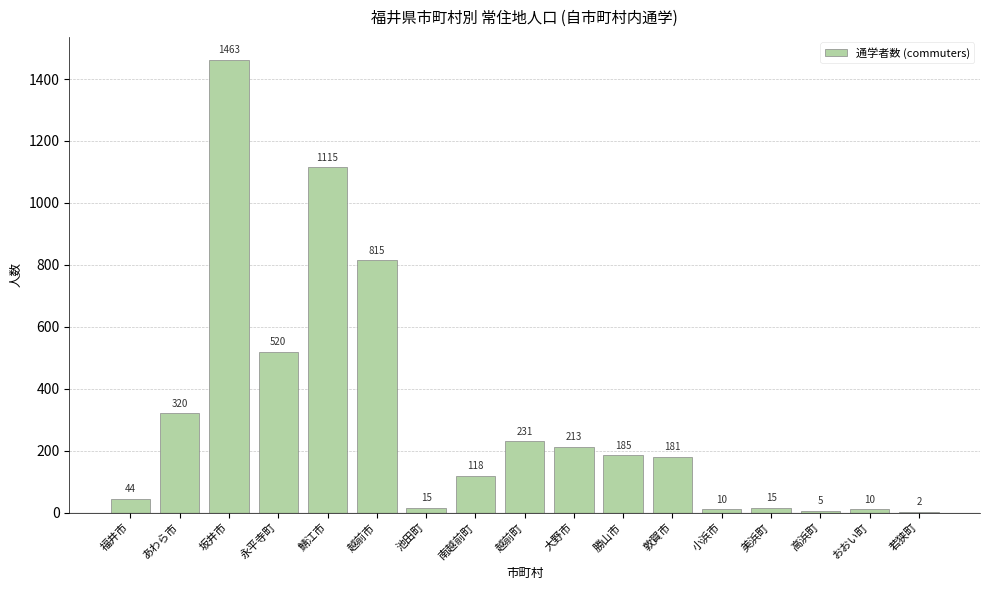

Which has a higher value, 池田町 or 南越前町?

南越前町